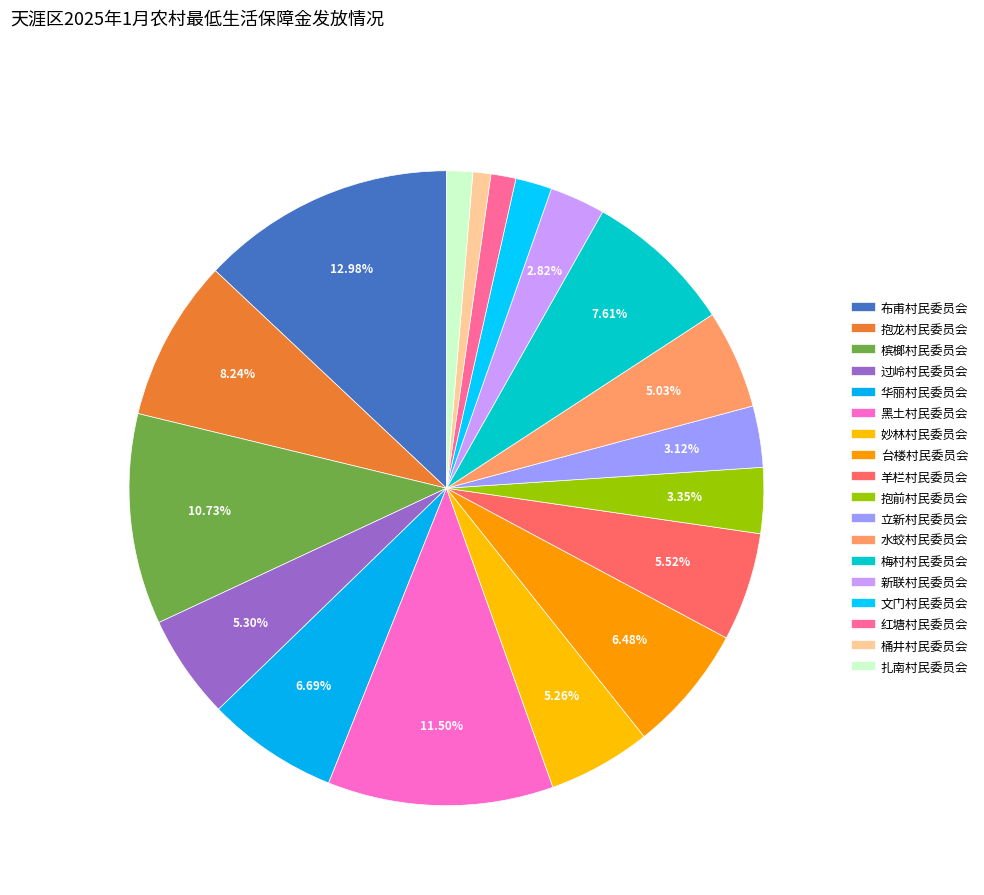

To the nearest percent, what is the average slice percentage?

6%